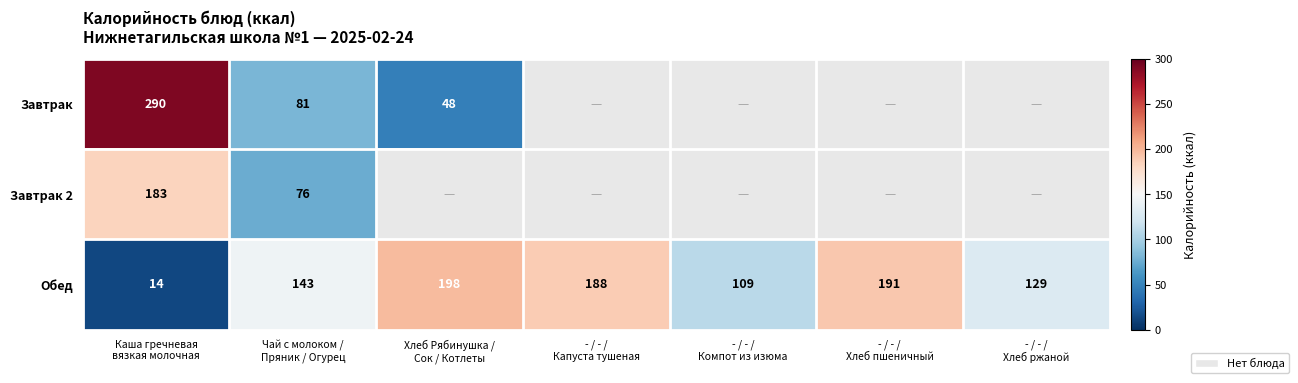

What is the difference between the maximum and minimum values in the Обед series?

184